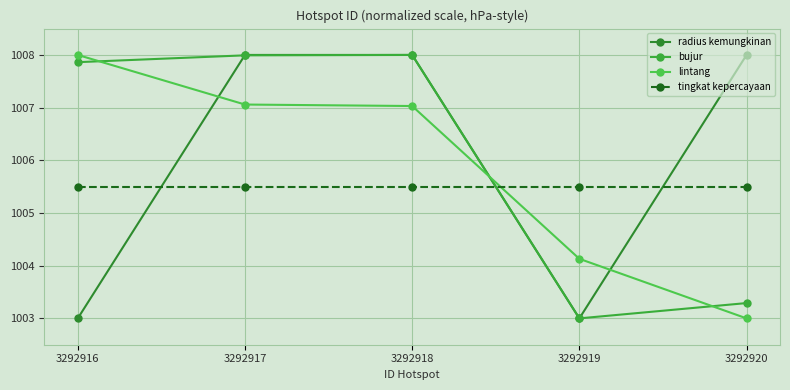

Which series has the largest range (max minus min)?

radius kemungkinan